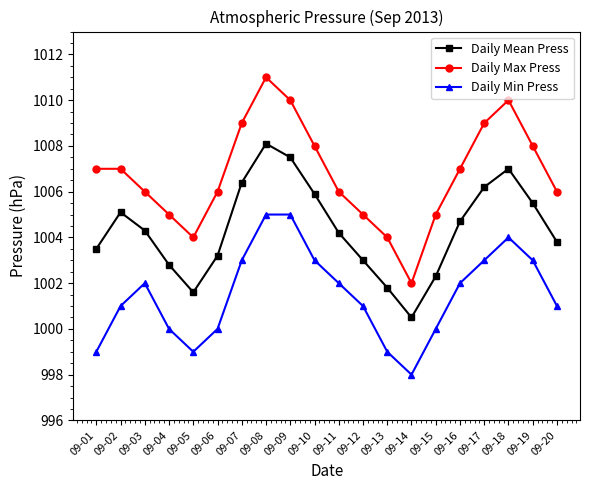

What is the value of the Daily Max Press point at the 13th from the left?

1004.0